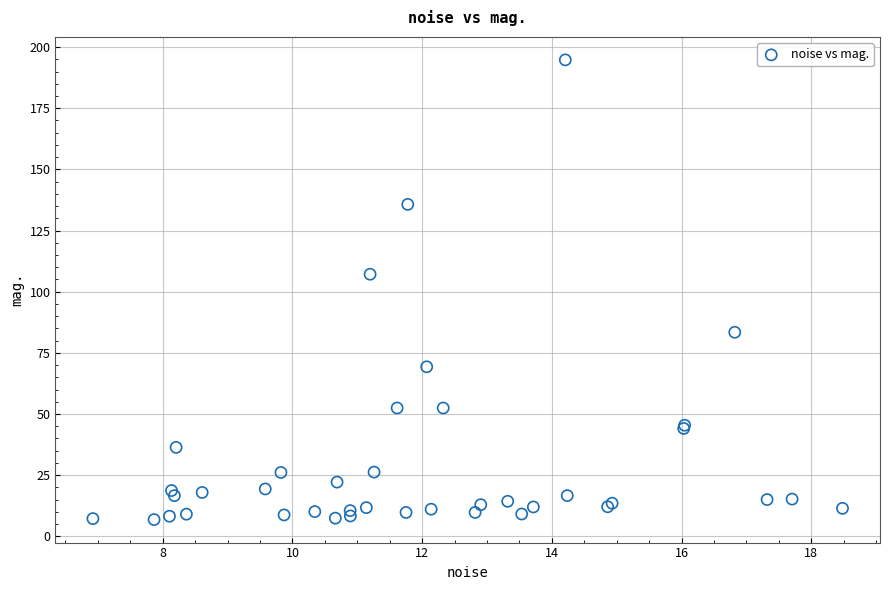

What Y value in the scatter plot is closest to 100?

107.1